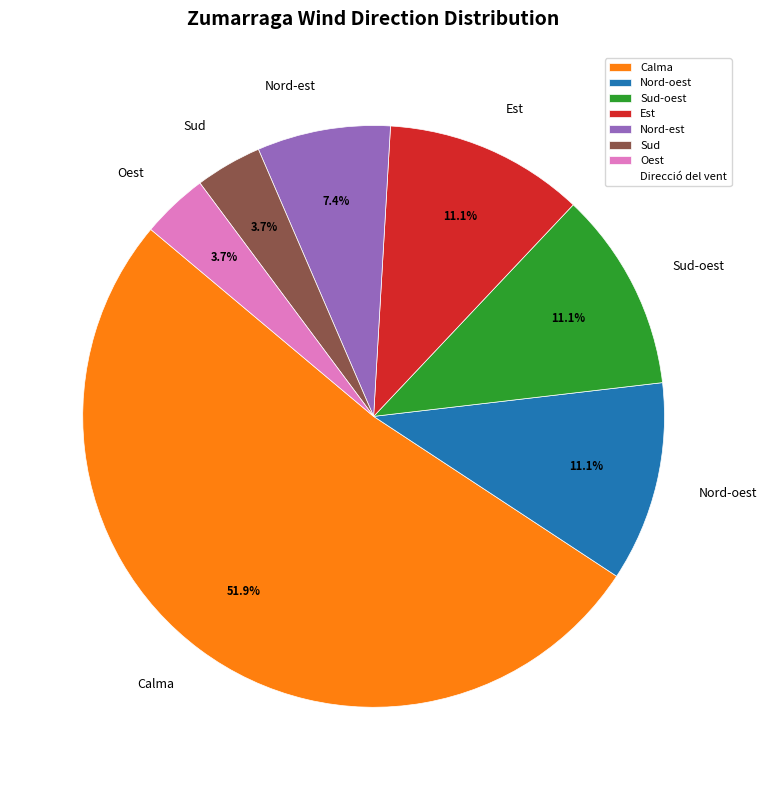

The Sud-oest slice represents 25% of the pie. True or false?

False